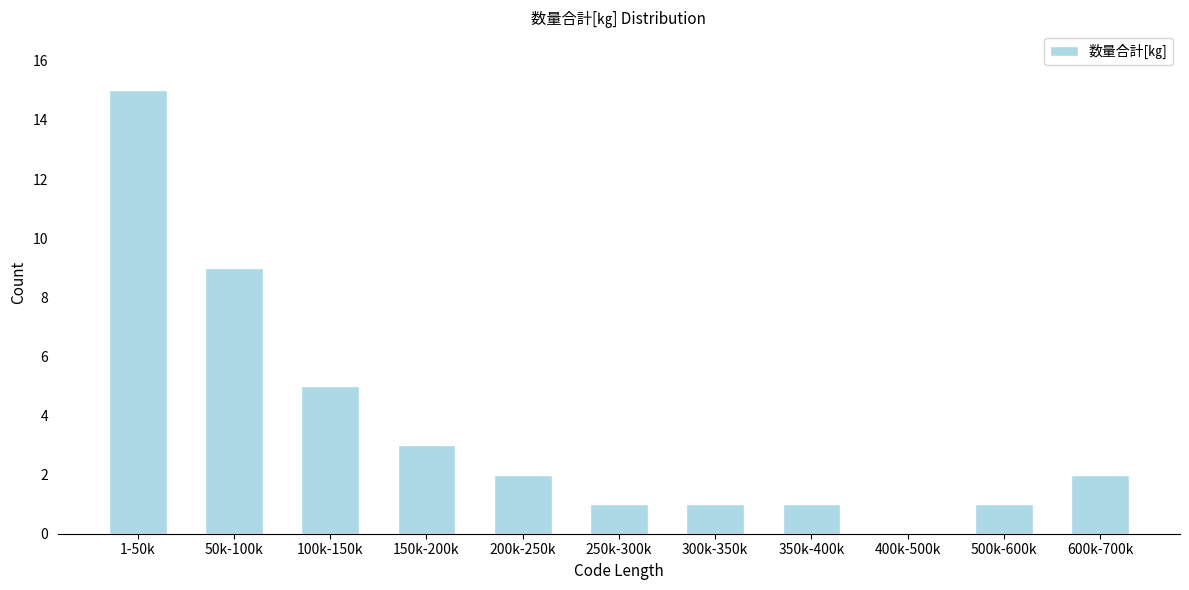

Reading left to right, what are all the values shown in this chart?

1-50k=15	50k-100k=9	100k-150k=5	150k-200k=3	200k-250k=2	250k-300k=1	300k-350k=1	350k-400k=1	400k-500k=0	500k-600k=1	600k-700k=2